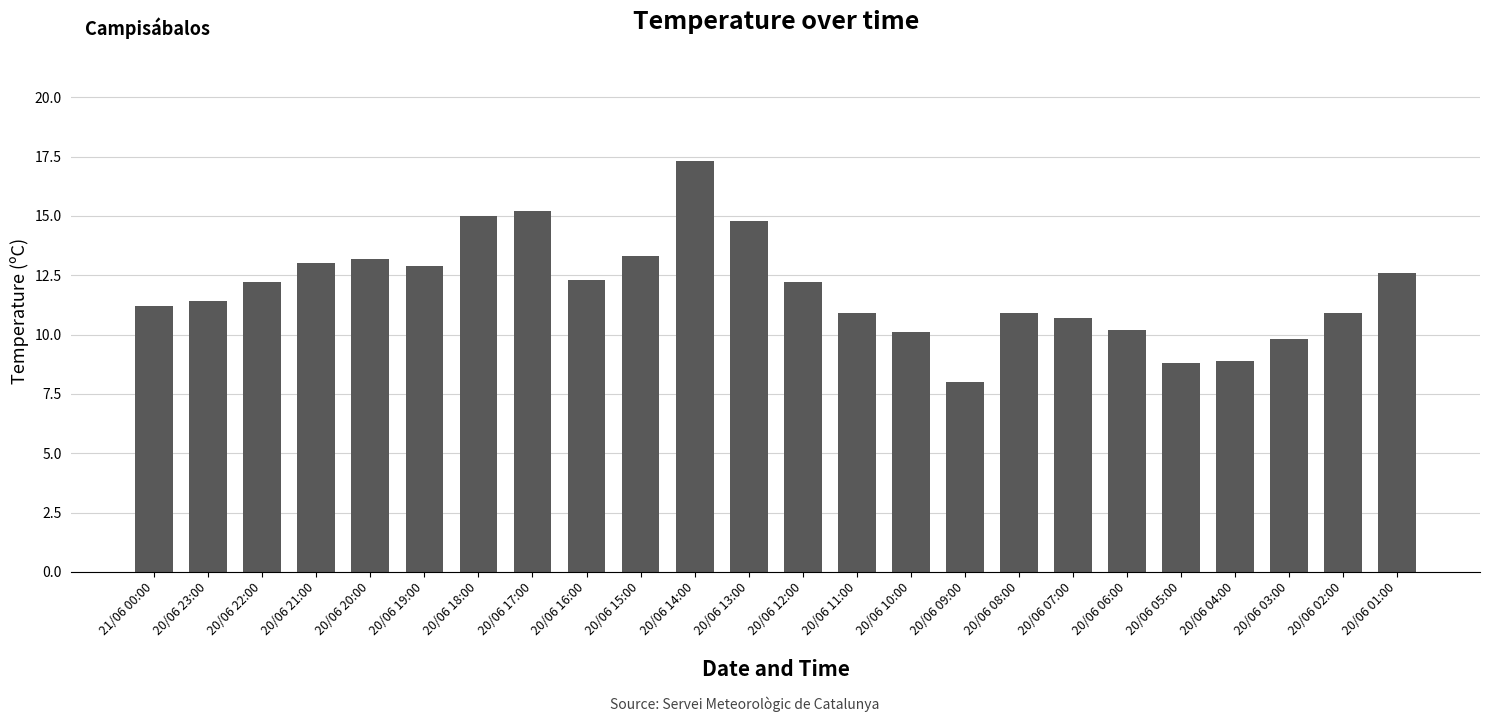

True or false: the data shows 8.9 at 20/06 04:00.

True